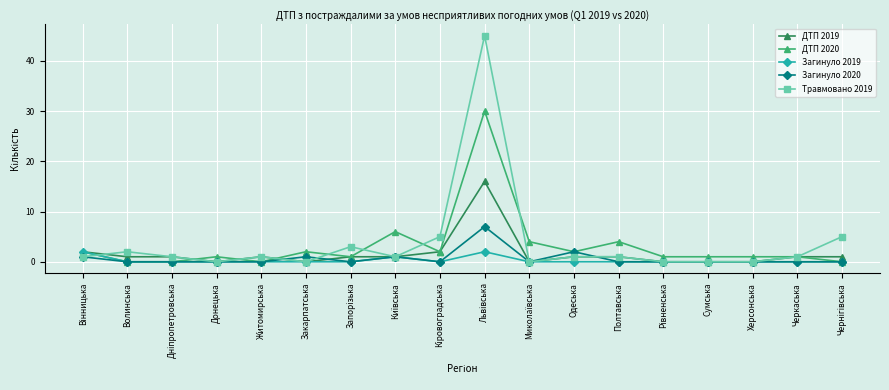

What is the total value across all series at Херсонська?

1